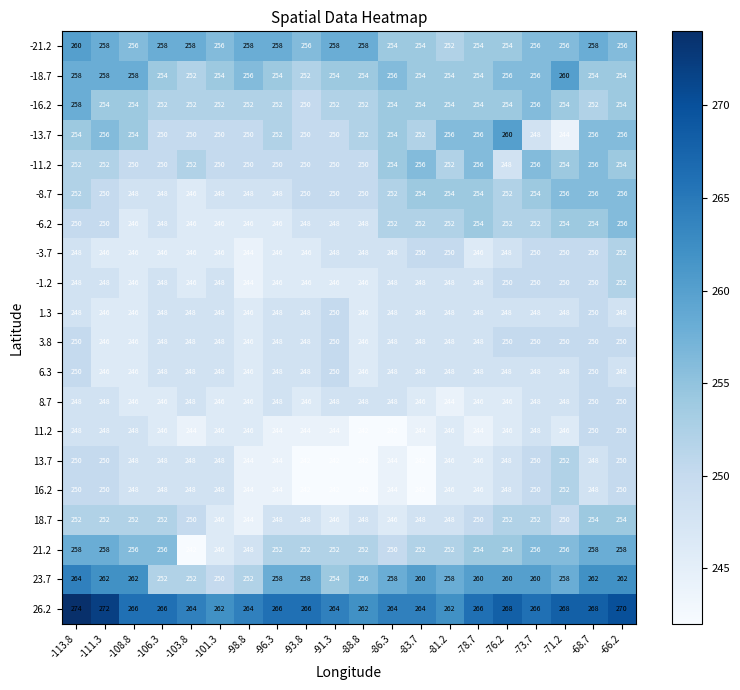

What is the maximum value shown in the chart?

274